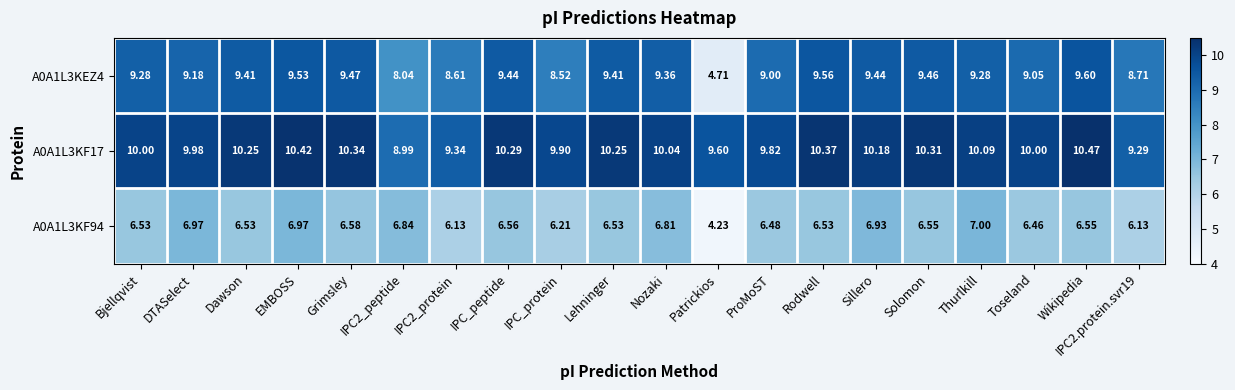

Is the value of A0A1L3KF17 at Nozaki greater than the value of A0A1L3KF94 at Dawson?

Yes